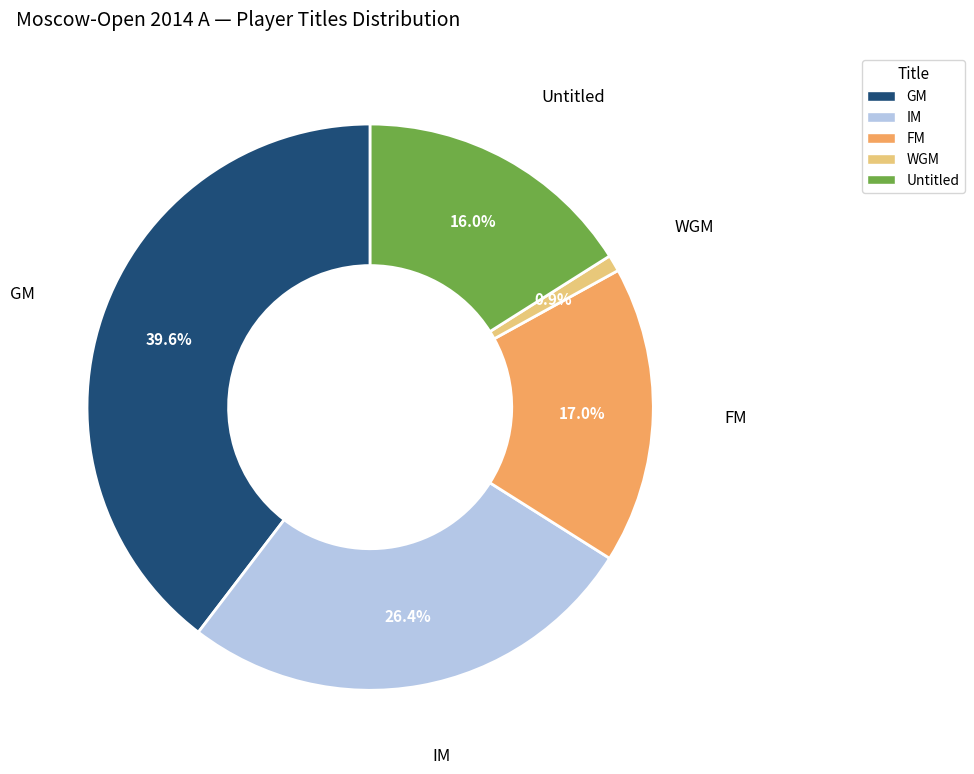

What percentage do IM and FM together represent?

43.4%